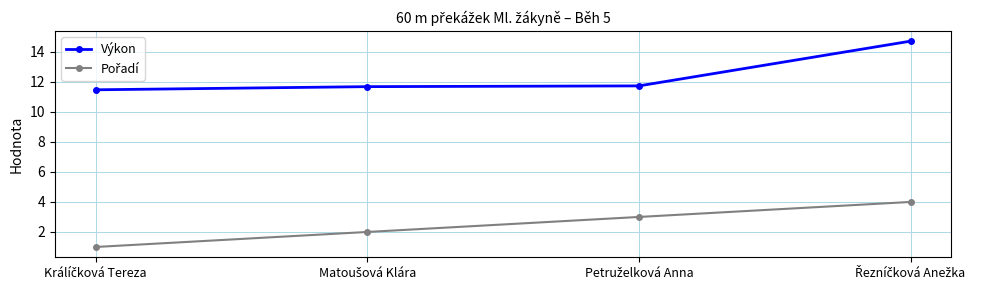

Is this an area chart (filled region under the line)?

No